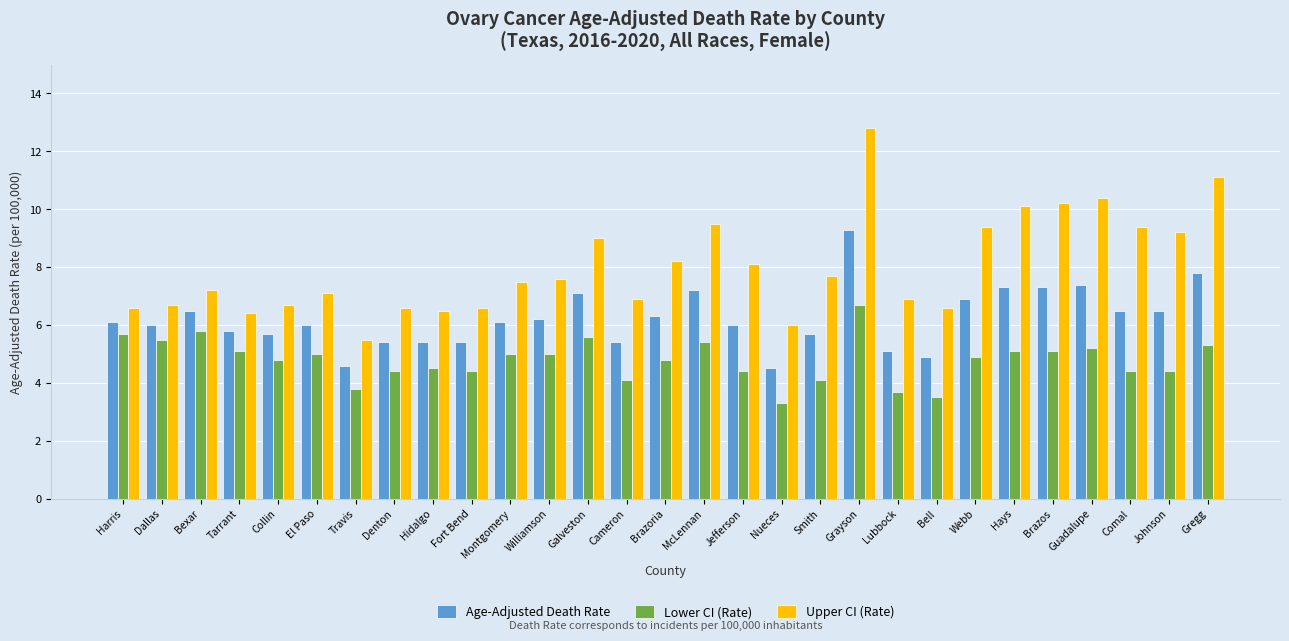

List the series in order of their overall mean, lowest first.

Lower CI (Rate), Age-Adjusted Death Rate, Upper CI (Rate)